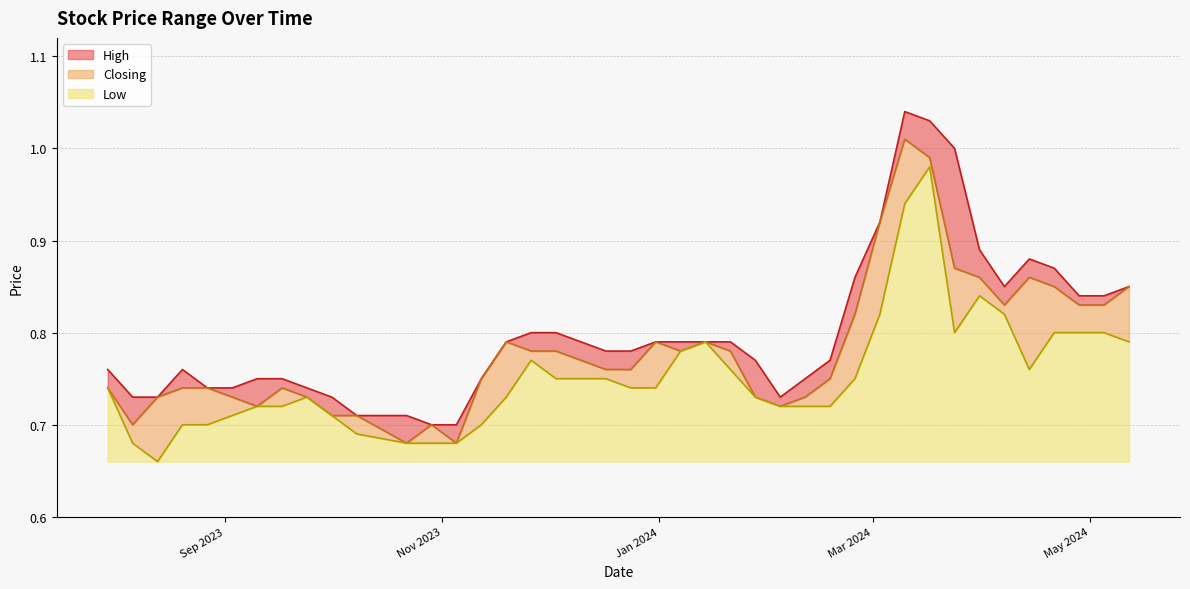

Which has a higher value, 24/03/2024 or 13/08/2023?

24/03/2024